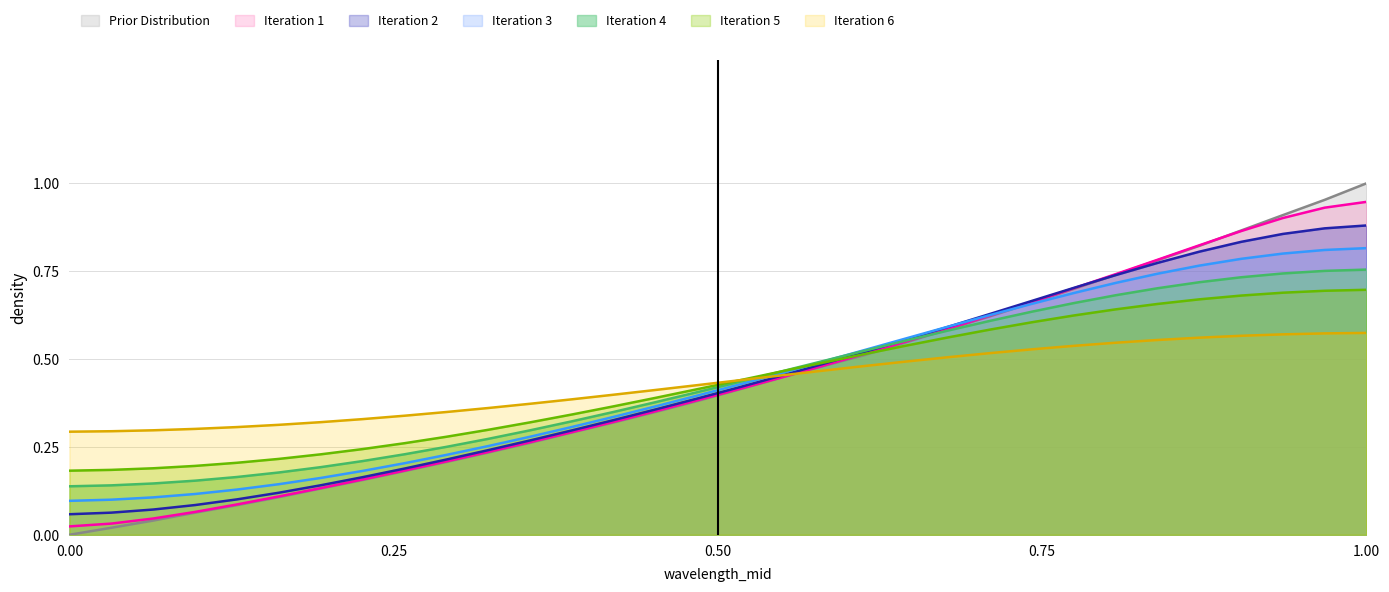

How many distinct data groups are displayed?

7